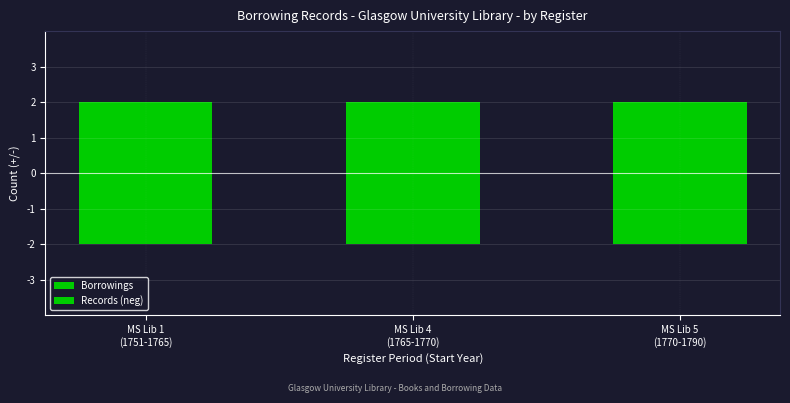

Where is Borrowings nearest to the value 2?

MS Lib 1
(1751-1765)